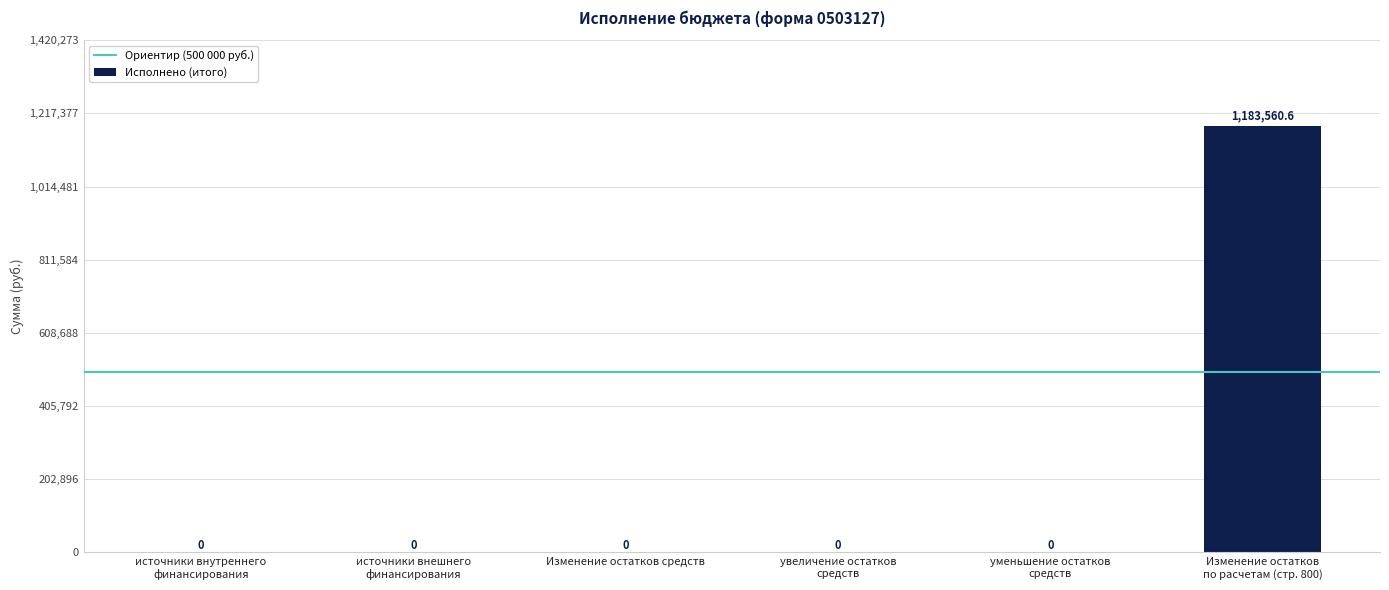

What is the average value?

197260.1